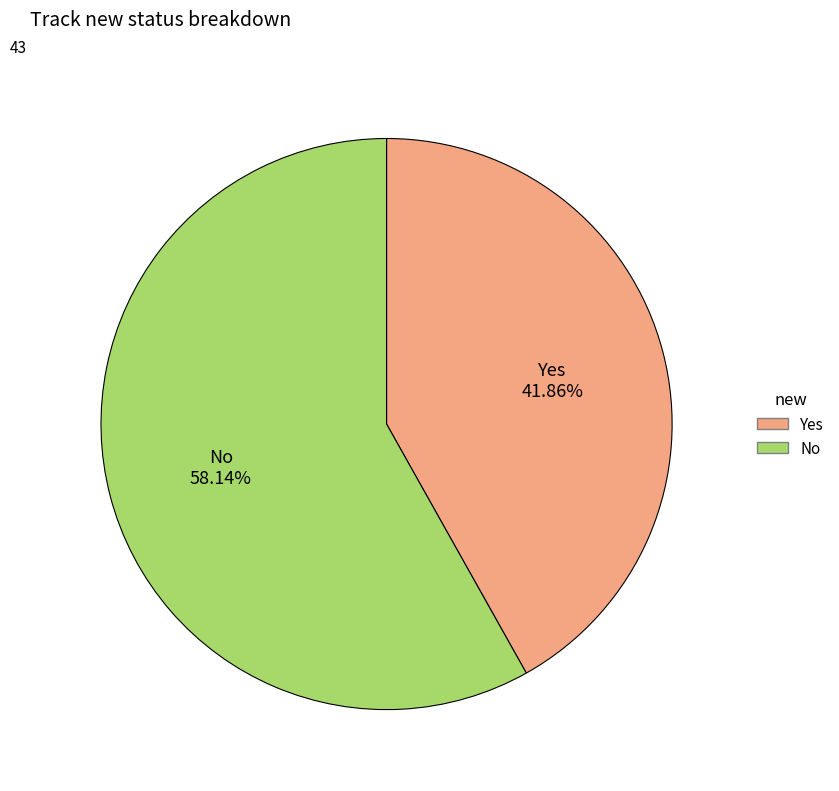

Which slice is the smallest?

Yes